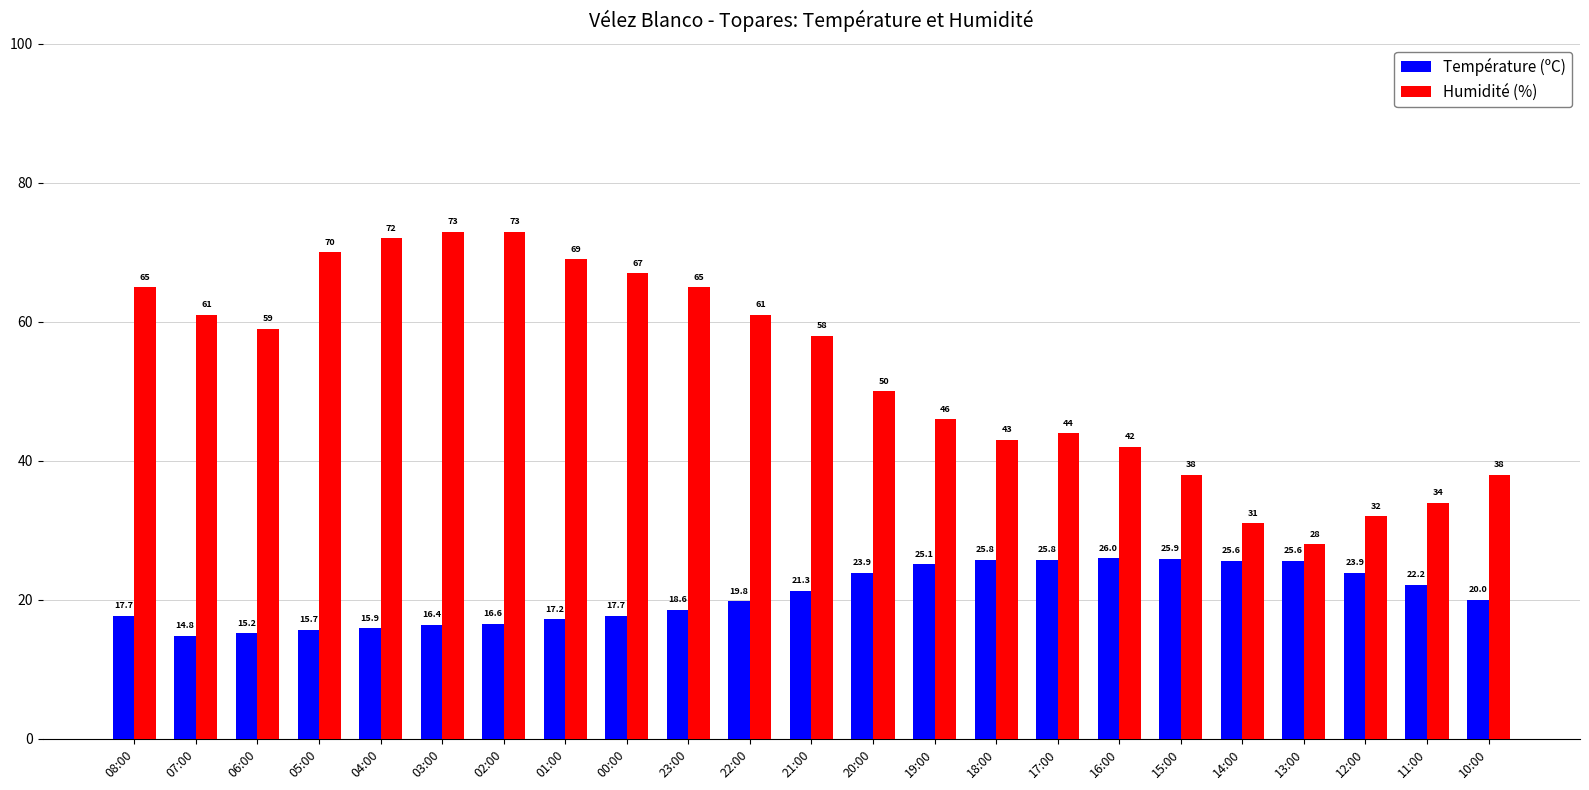

The Température (ºC) series shows 10.6 at 22:00. True or false?

False